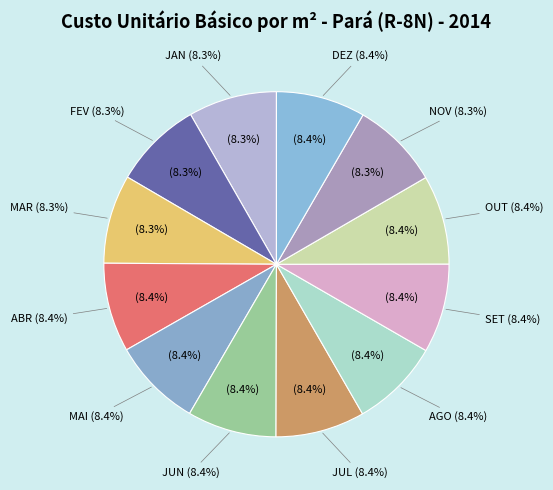

Which category has the biggest portion of the pie?

DEZ